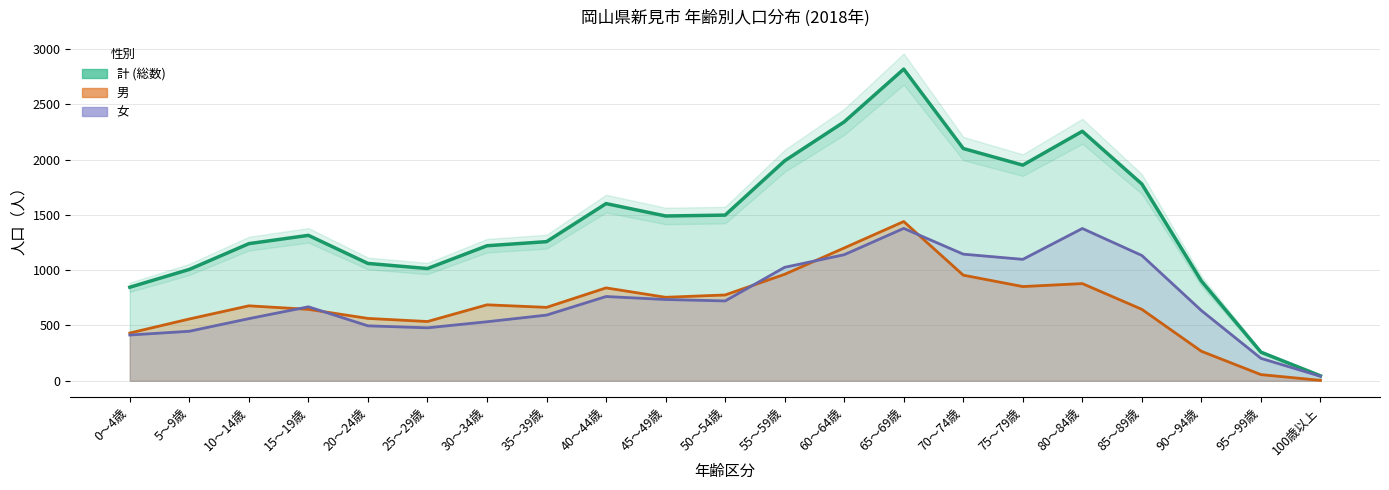

At which category does 男 reach its first local peak?

10～14歳